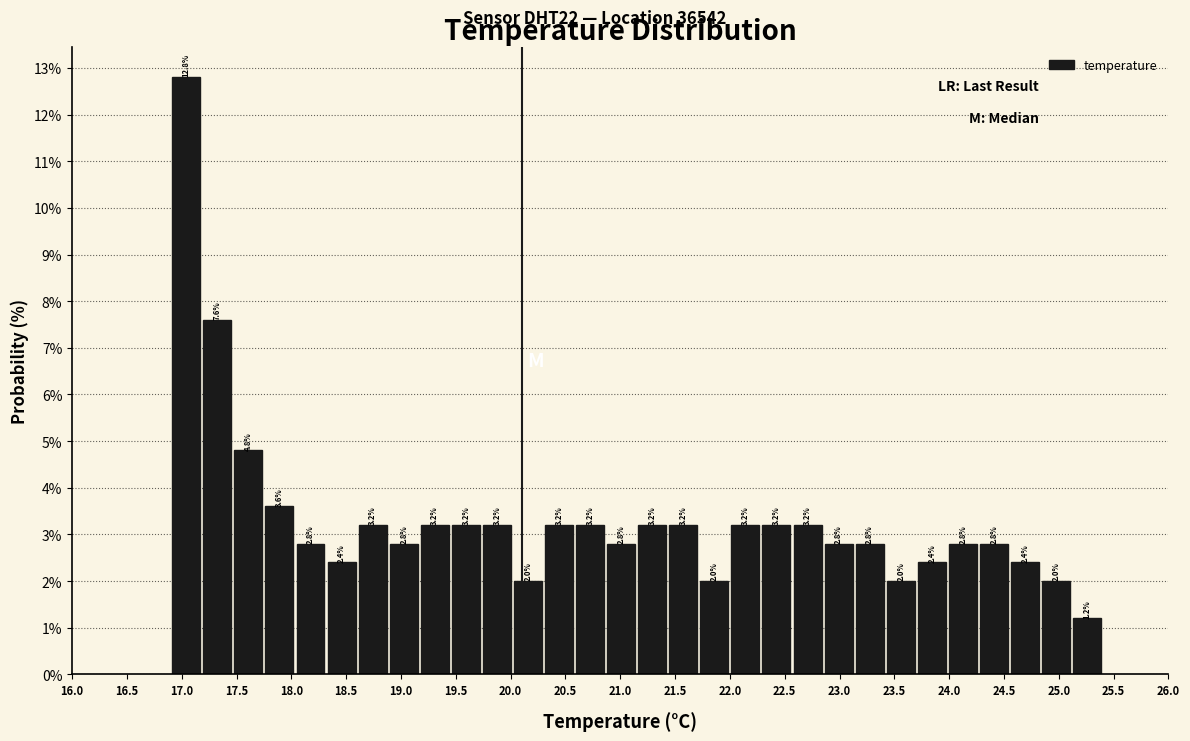

Reading left to right, transcribe this chart: for each bar, give the range it covers on the x-axis and its height. The bar edges are not printed on the chart, so give them approximately, as read against the axis.

16.90 to 17.20: 12.8
17.20 to 17.45: 7.6
17.45 to 17.75: 4.8
17.75 to 18.05: 3.6
18.05 to 18.30: 2.8
18.30 to 18.60: 2.4
18.60 to 18.90: 3.2
18.90 to 19.15: 2.8
19.15 to 19.45: 3.2
19.45 to 19.75: 3.2
19.75 to 20.00: 3.2
20.00 to 20.30: 2.0
20.30 to 20.60: 3.2
20.60 to 20.85: 3.2
20.85 to 21.15: 2.8
21.15 to 21.45: 3.2
21.45 to 21.70: 3.2
21.70 to 22.00: 2.0
22.00 to 22.30: 3.2
22.30 to 22.55: 3.2
22.55 to 22.85: 3.2
22.85 to 23.15: 2.8
23.15 to 23.40: 2.8
23.40 to 23.70: 2.0
23.70 to 24.00: 2.4
24.00 to 24.25: 2.8
24.25 to 24.55: 2.8
24.55 to 24.85: 2.4
24.85 to 25.10: 2.0
25.10 to 25.40: 1.2